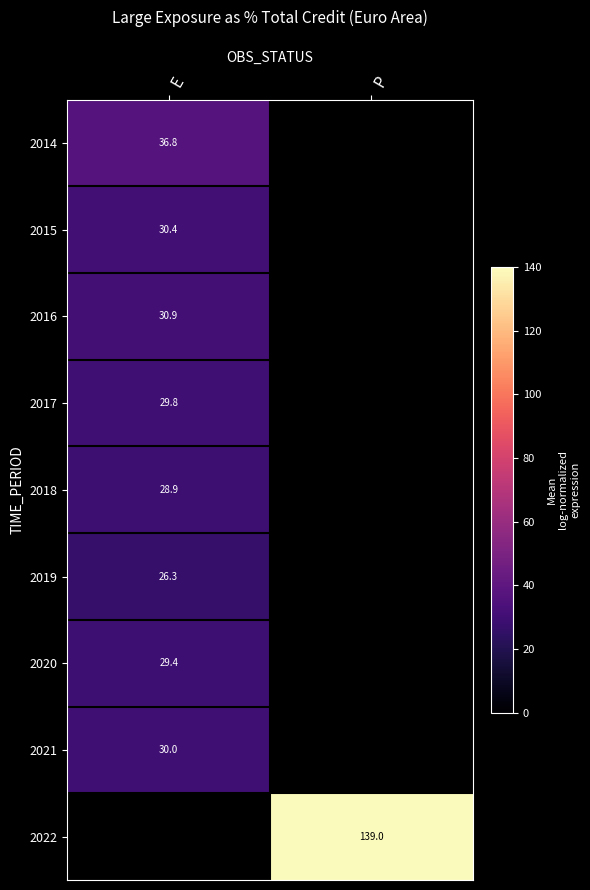

Which has a higher value, E or P?

P